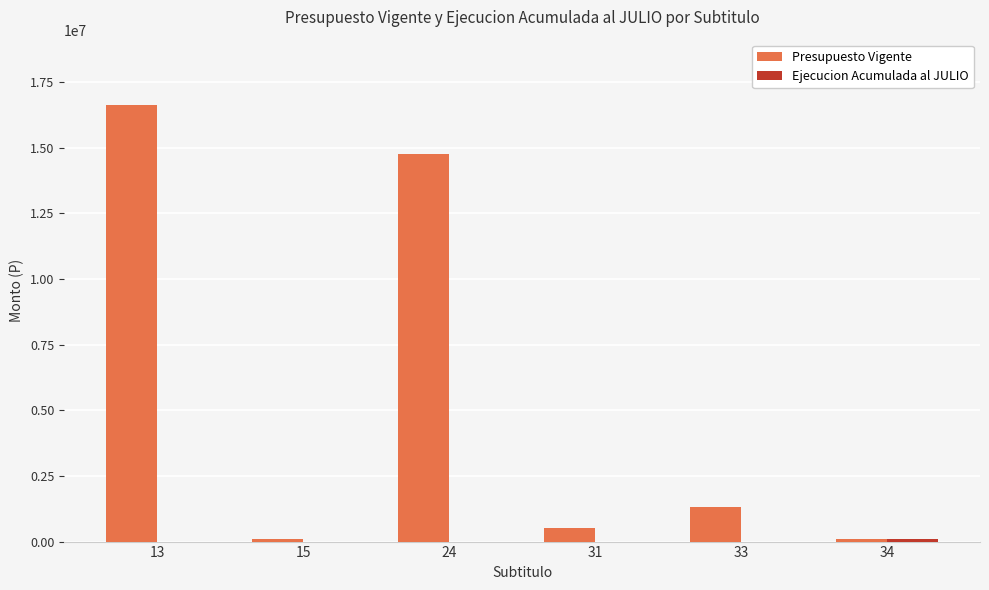

How many distinct data groups are displayed?

2